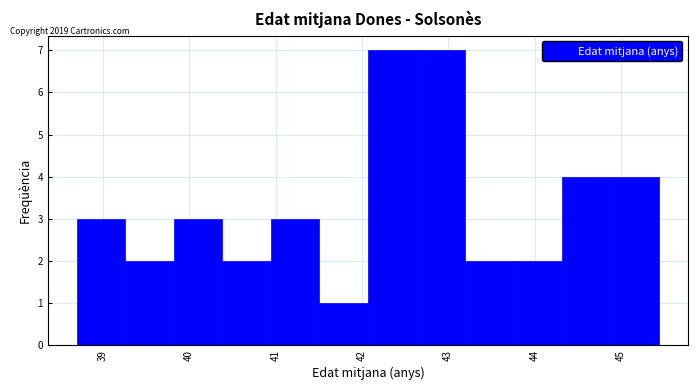

Reading left to right, list every bar in this chart as the range it spans on the x-axis followed by its height. Neither the bar edges nor the heights are printed on the chart, so give them approximately, as read against the axes.

38.7 to 39.3: 3
39.3 to 39.8: 2
39.8 to 40.4: 3
40.4 to 40.9: 2
40.9 to 41.5: 3
41.5 to 42.1: 1
42.1 to 42.6: 7
42.6 to 43.2: 7
43.2 to 43.8: 2
43.8 to 44.3: 2
44.3 to 44.9: 4
44.9 to 45.4: 4